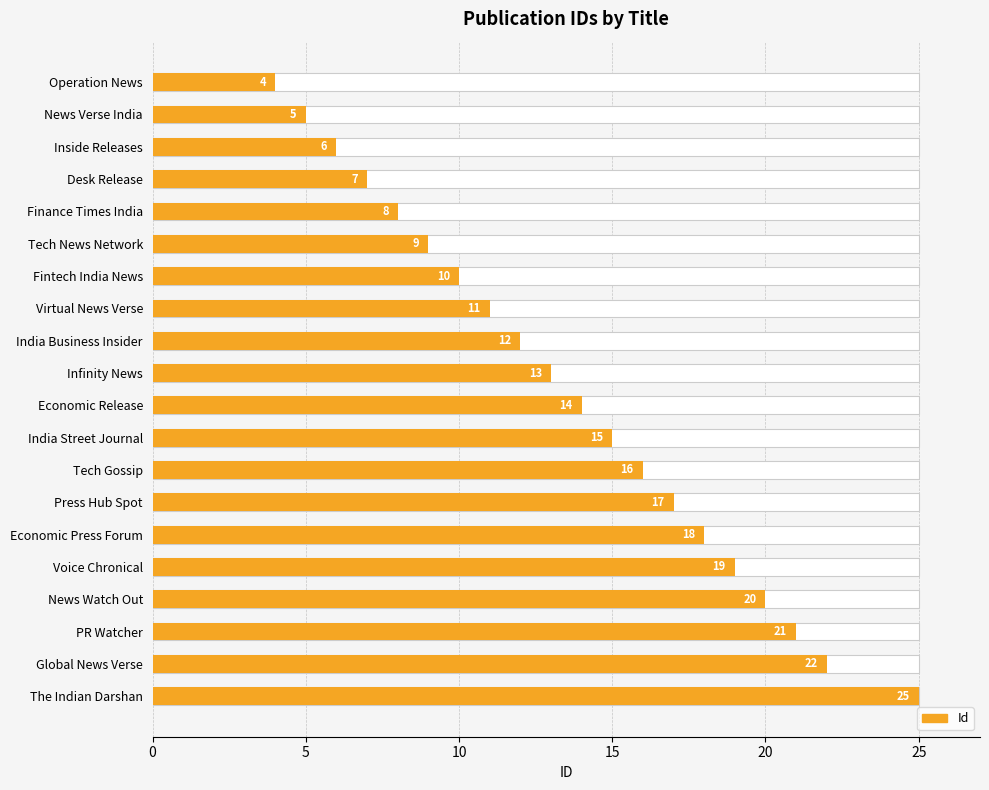

What is the change in value from PR Watcher to Global News Verse?

+1